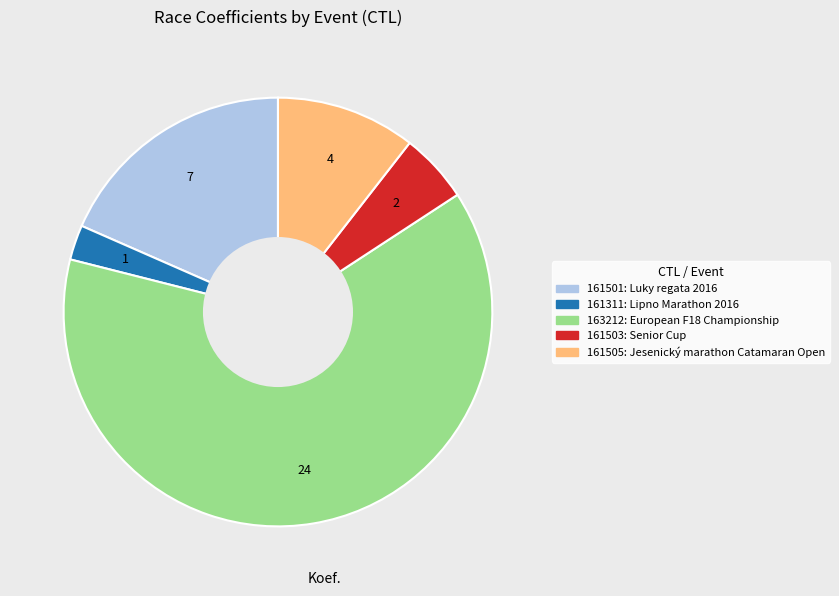

What is the ratio of the value at 161503 to the value at 161501?

0.3